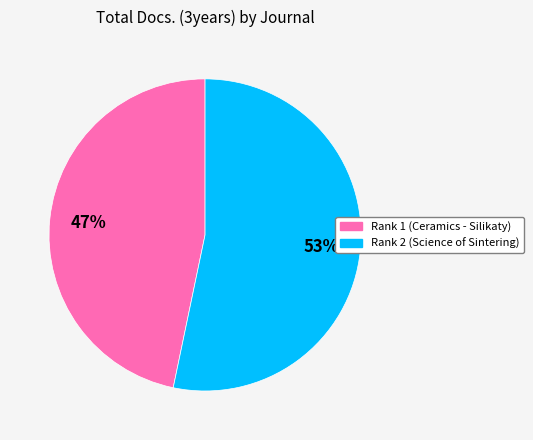

Approximately how many times larger is the value at Rank 2 (Science of Sintering) compared to Rank 1 (Ceramics - Silikaty)?

1.1